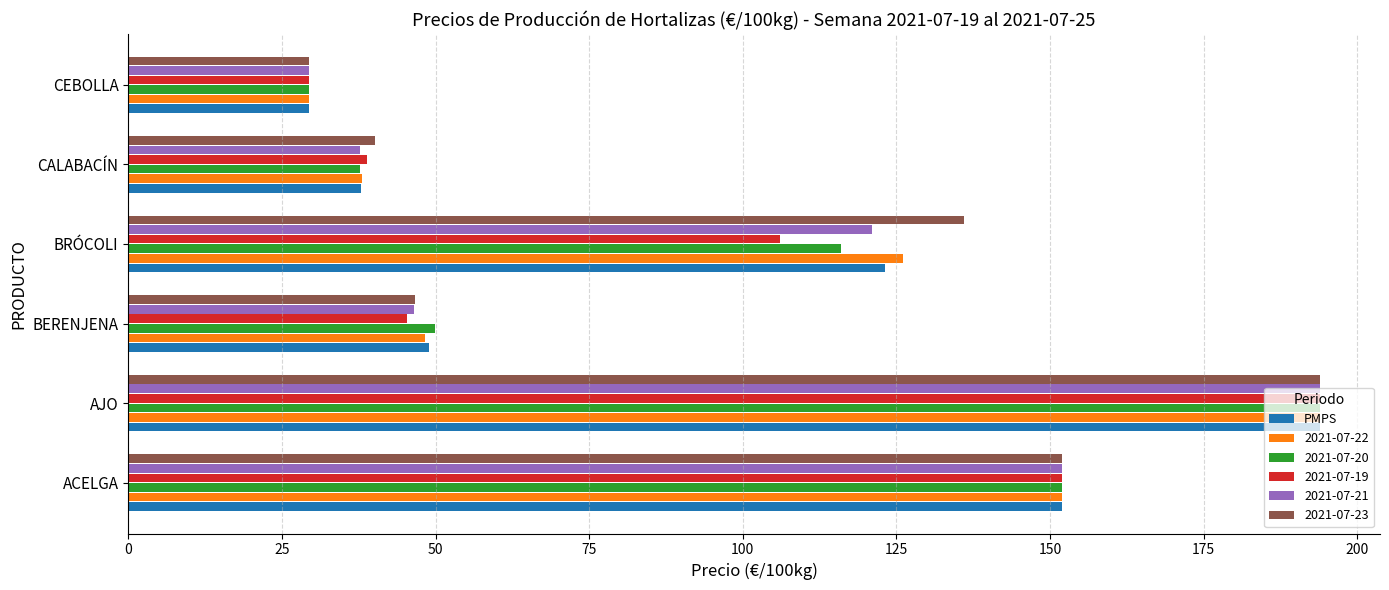

At which label is 2021-07-20 closest to 111?

BRÓCOLI